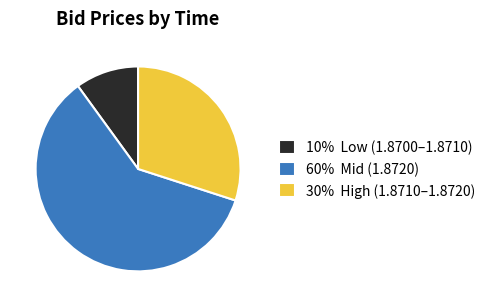

What is the largest slice in the pie chart?

60% Mid (1.8720)